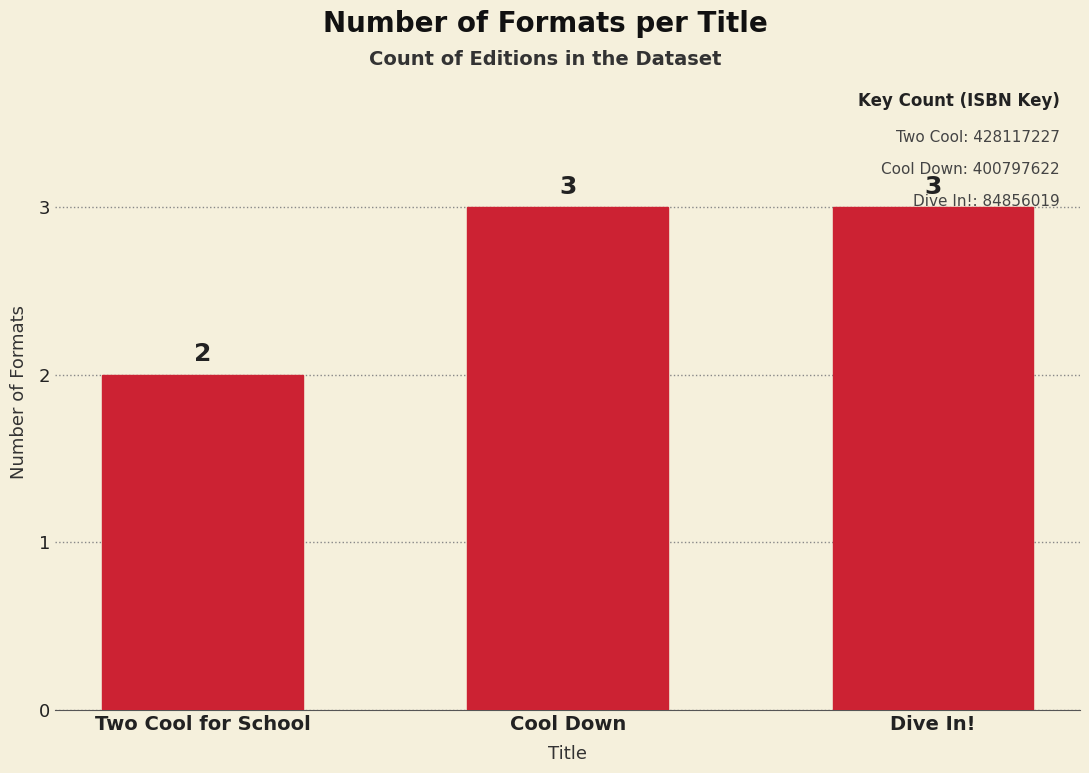

Read the value at Cool Down.

3